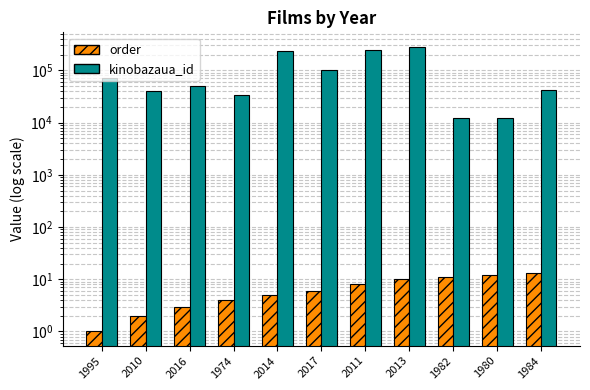

What is the spread (max minus min) of values at 1982?

12410